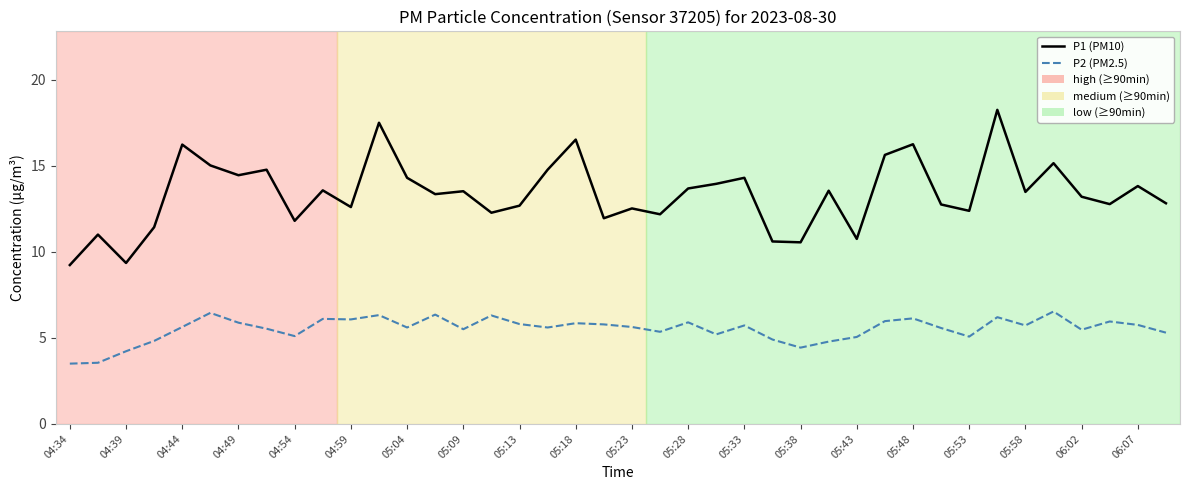

True or false: P1 (PM10) and P2 (PM2.5) cross at least once.

False